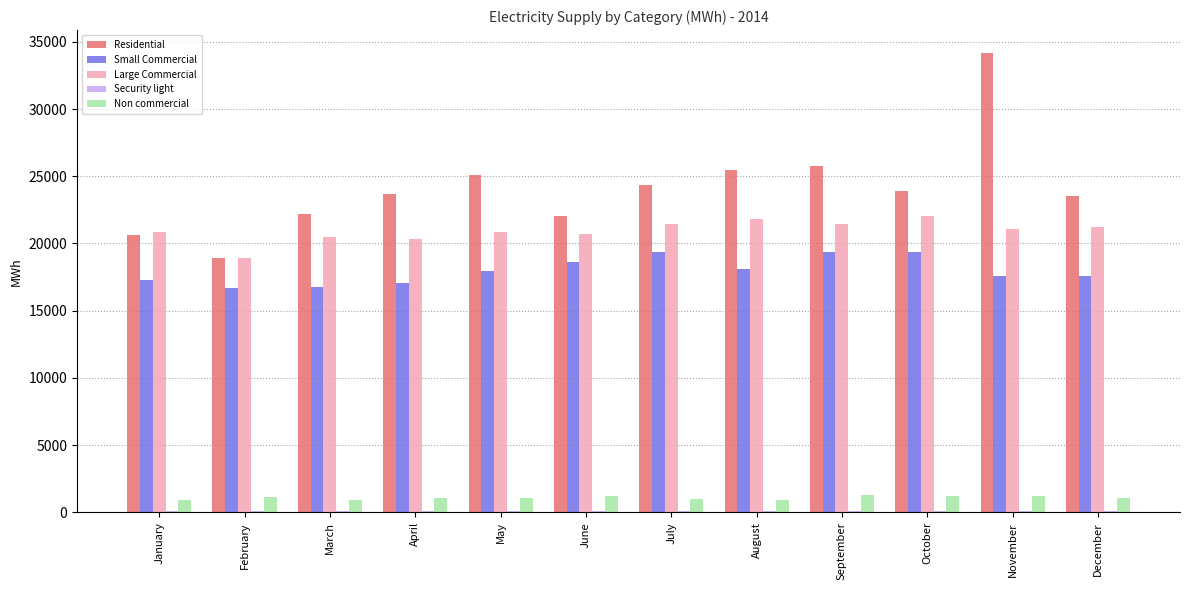

The value of Large Commercial at January is 20869.6. True or false?

True